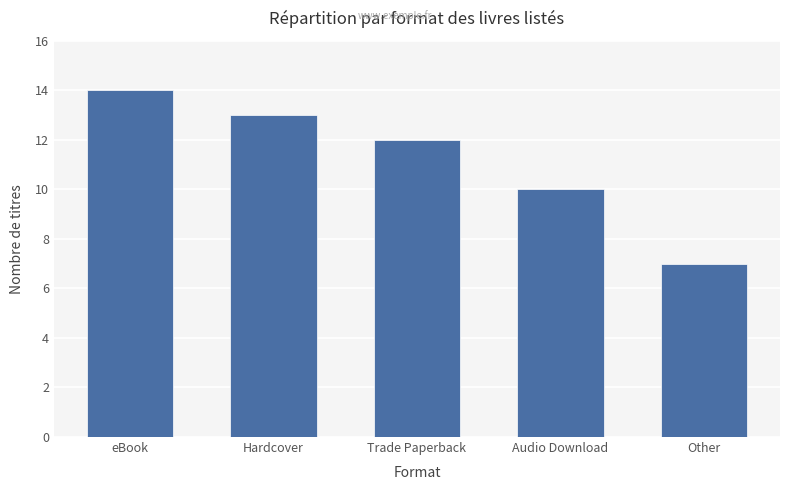

Reading right to left, list all the values displayed in this chart.

Other=7	Audio Download=10	Trade Paperback=12	Hardcover=13	eBook=14